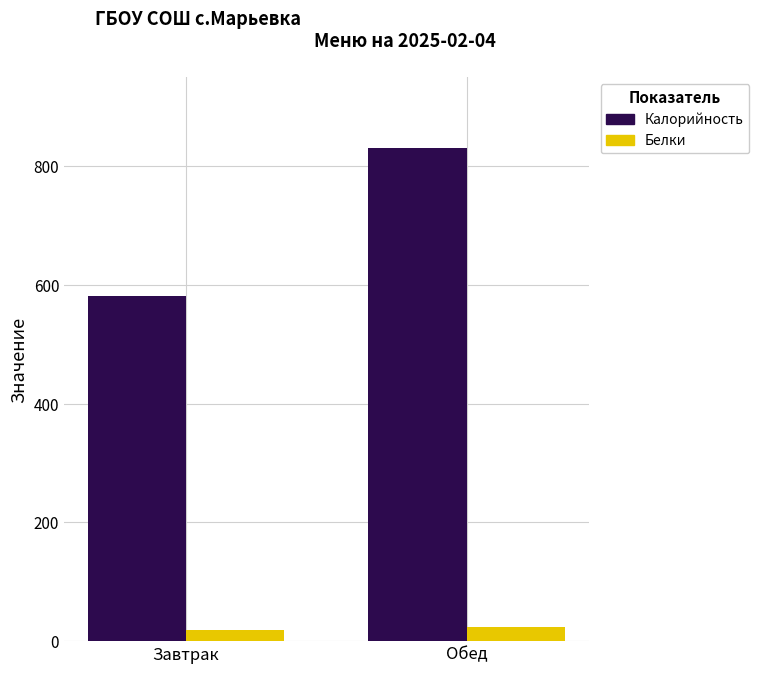

What position from the left is Завтрак?

1